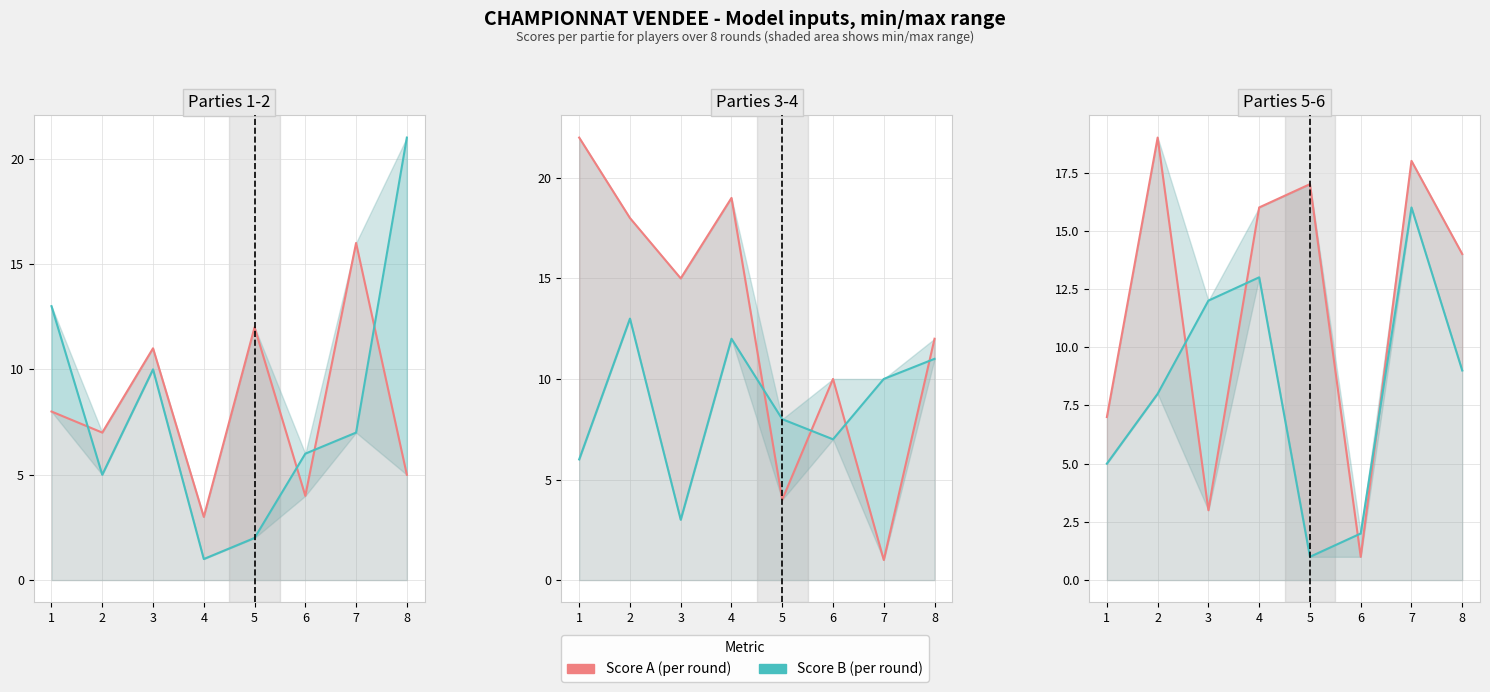

How many times do Score B (per round) and Score A (per round) cross each other?

4